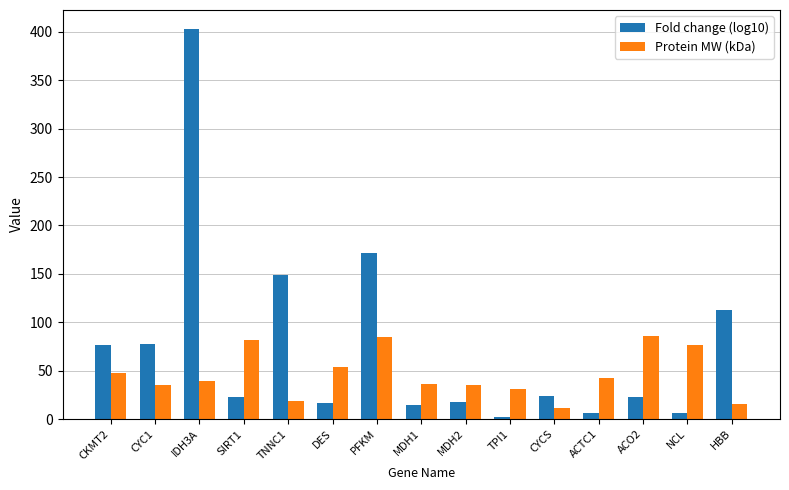

What is the total value across all series at TNNC1?

167.0